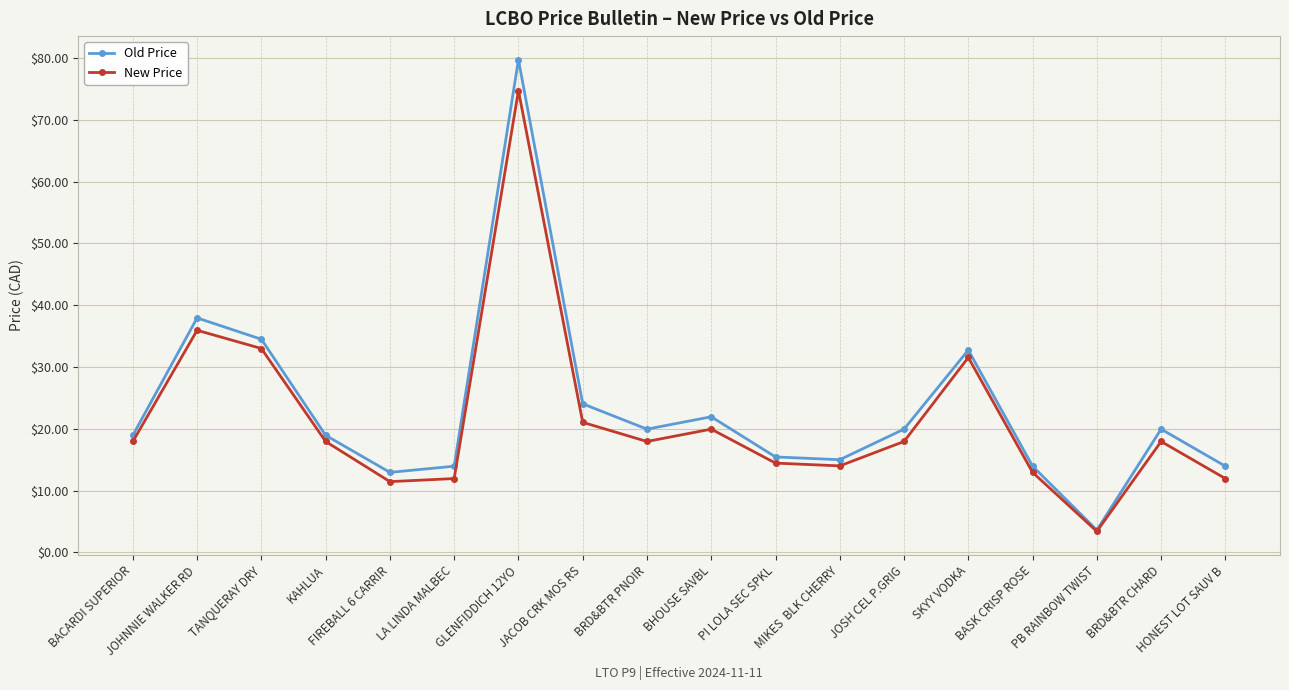

What is the spread (max minus min) of values at BASK CRISP ROSE?

1.0